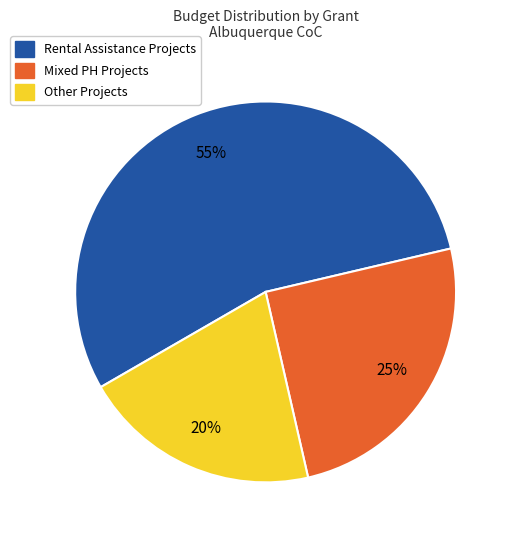

To the nearest percent, what is the average slice percentage?

33%